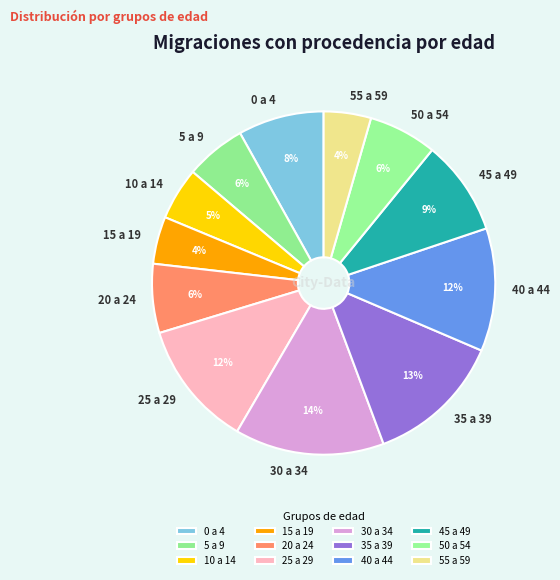

Do 20 a 24 and 35 a 39 together represent more than half of the pie?

No